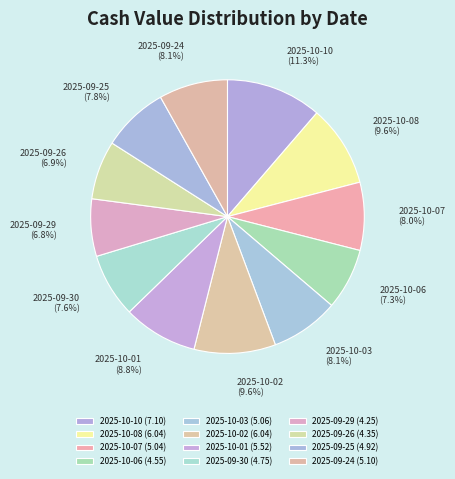

To the nearest percent, what is the difference between the 2025-09-25 and 2025-10-02 slice percentages?

2%